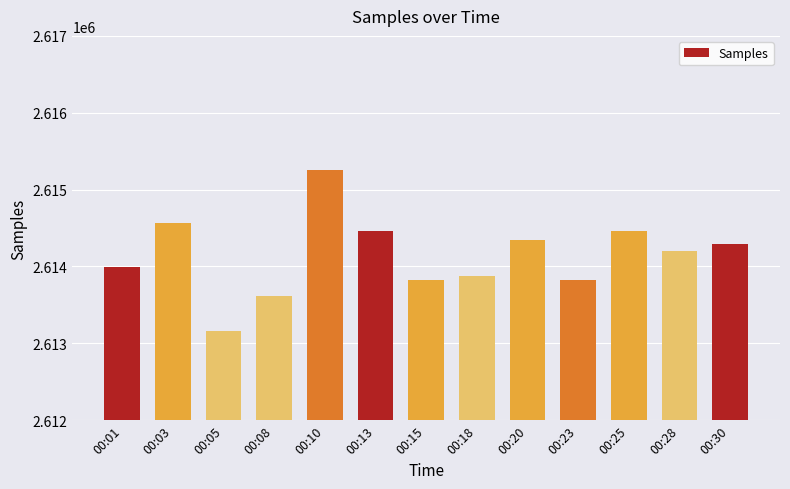

Approximately how many times larger is the value at 00:18 compared to 00:10?

1.0